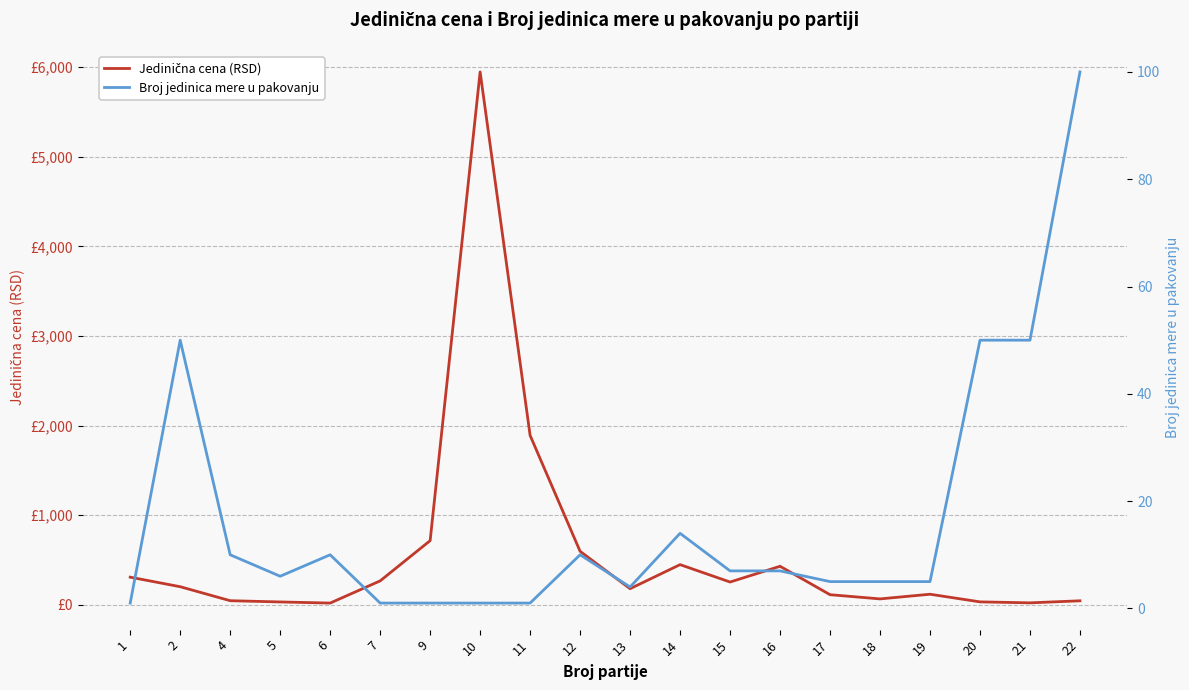

List the labels in order of Broj jedinica mere u pakovanju value, smallest first.

1, 7, 9, 10, 11, 13, 17, 18, 19, 5, 15, 16, 4, 6, 12, 14, 2, 20, 21, 22